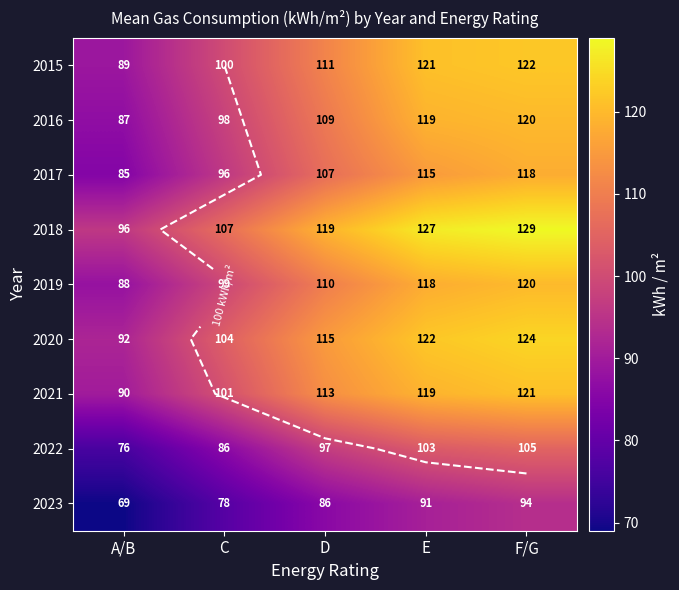

Which category has the highest value in the 2022 series?

F/G